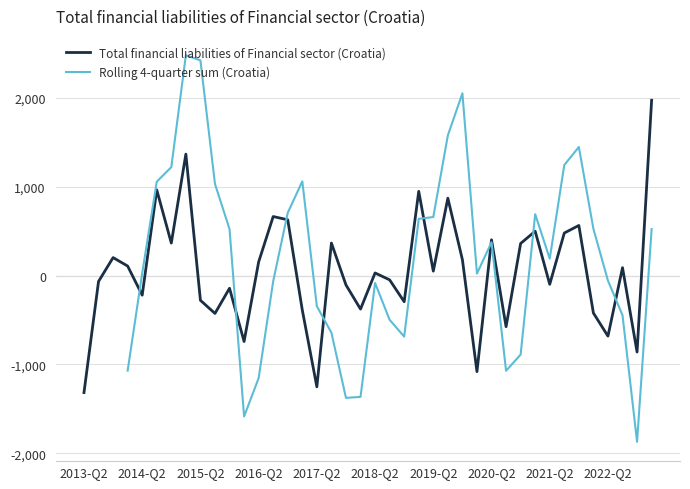

Rank the categories by Total financial liabilities of Financial sector (Croatia) value from lowest to highest.

2013-Q2, 16, 27, 38, 11, 36, 29, 2022-Q2, 35, 15, 19, 22, 2021-Q2, 2017-Q2, 10, 18, 32, 2014-Q2, 21, 20, 24, 37, 2016-Q2, 12, 26, 2015-Q2, 30, 2019-Q2, 17, 28, 33, 31, 34, 14, 13, 25, 23, 2018-Q2, 2020-Q2, 39